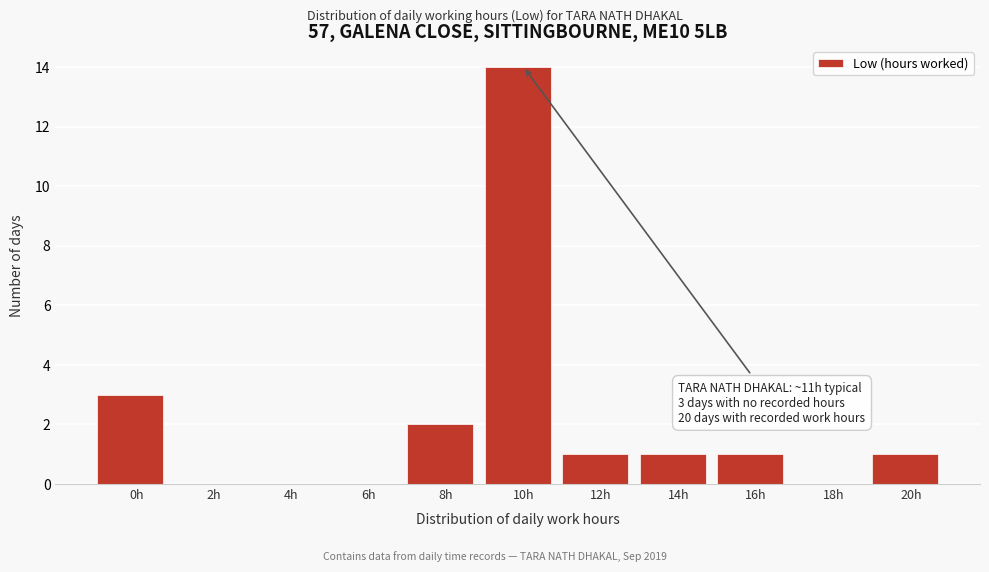

Reading right to left, list all the values displayed in this chart.

20h=1	18h=0	16h=1	14h=1	12h=1	10h=14	8h=2	6h=0	4h=0	2h=0	0h=3